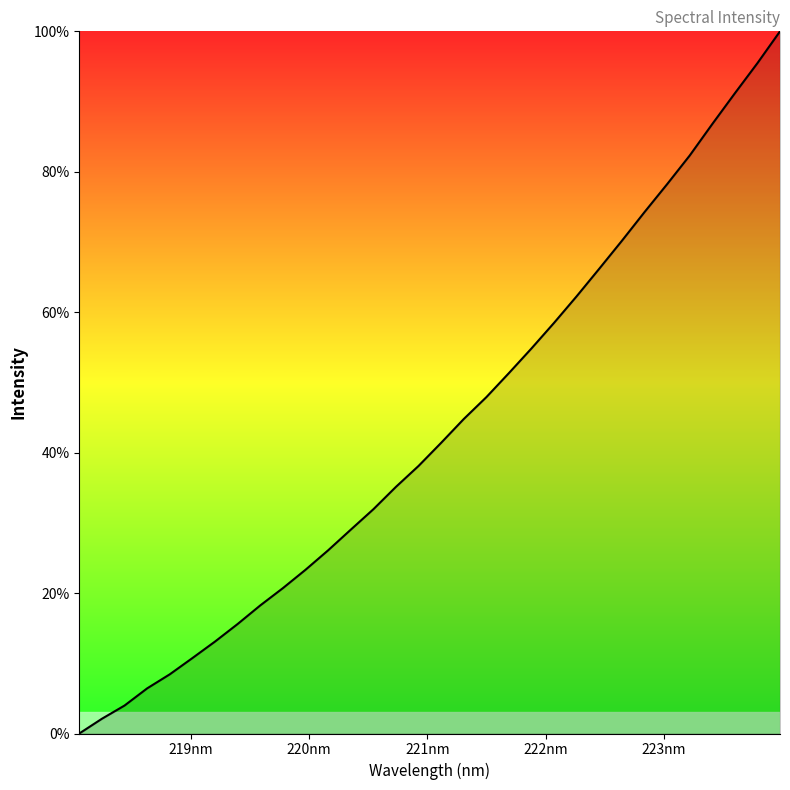

True or false: the data has more than 2 interior local peaks.

False